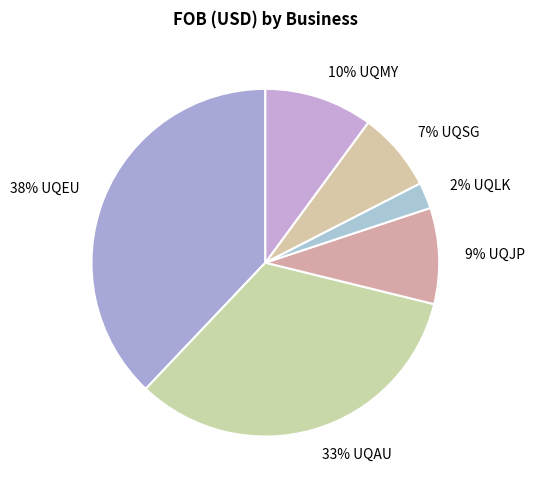

Is it true that 33% UQAU is 33% of the pie?

True